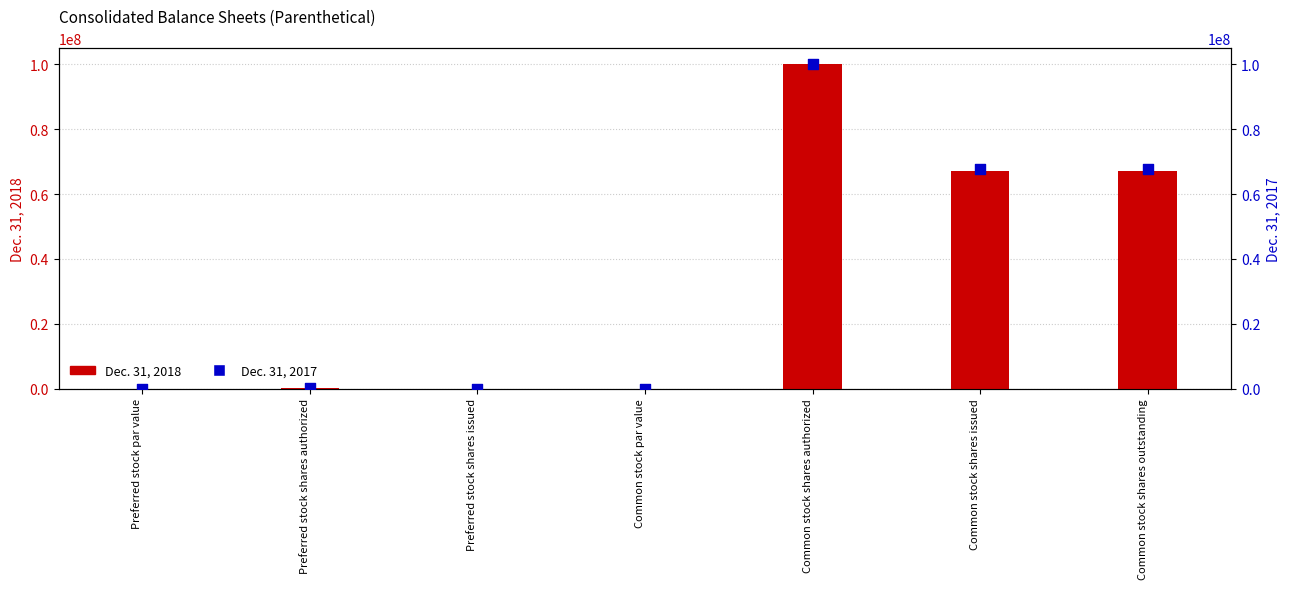

At how many categories does at least one series exceed 80944751?

1